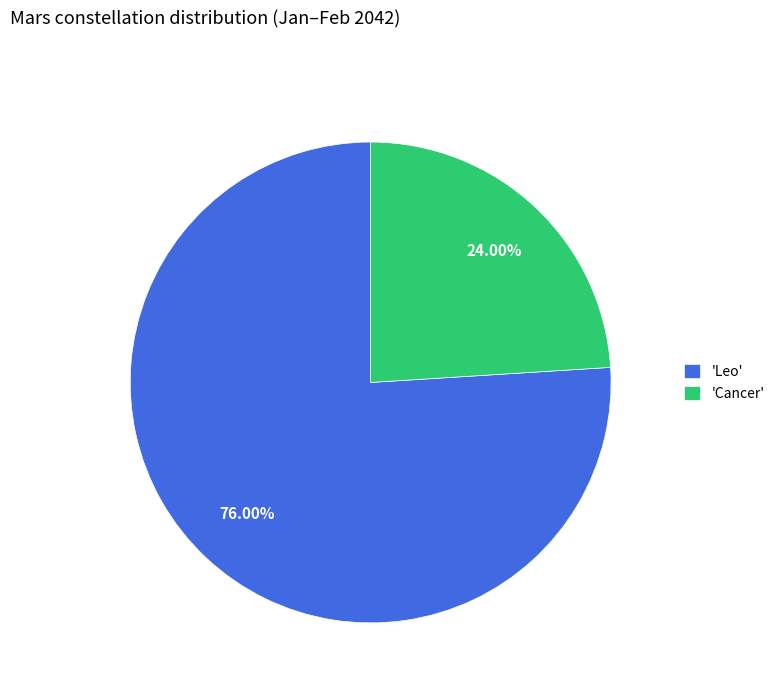

Rank the categories by value from highest to lowest.

'Leo', 'Cancer'